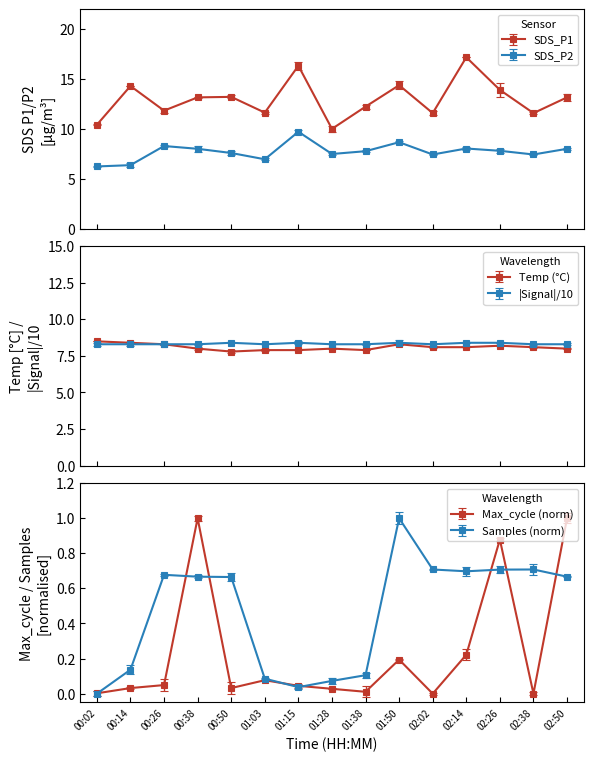

What is the difference between the maximum and minimum values in the Max_cycle series?

1.0